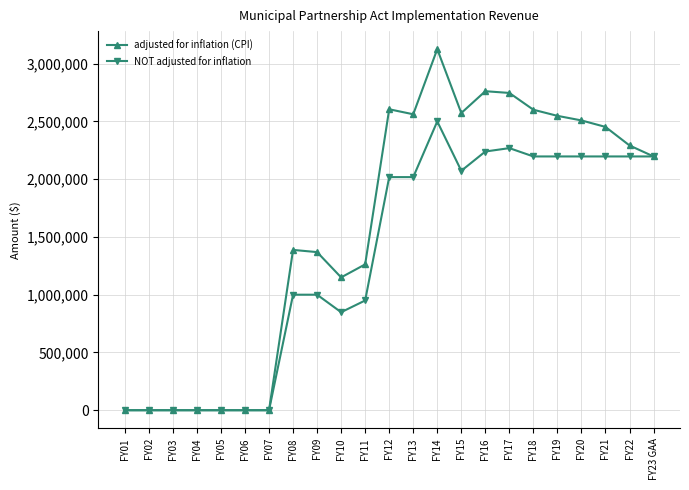

True or false: adjusted for inflation (CPI) has more than 2 interior local peaks.

True